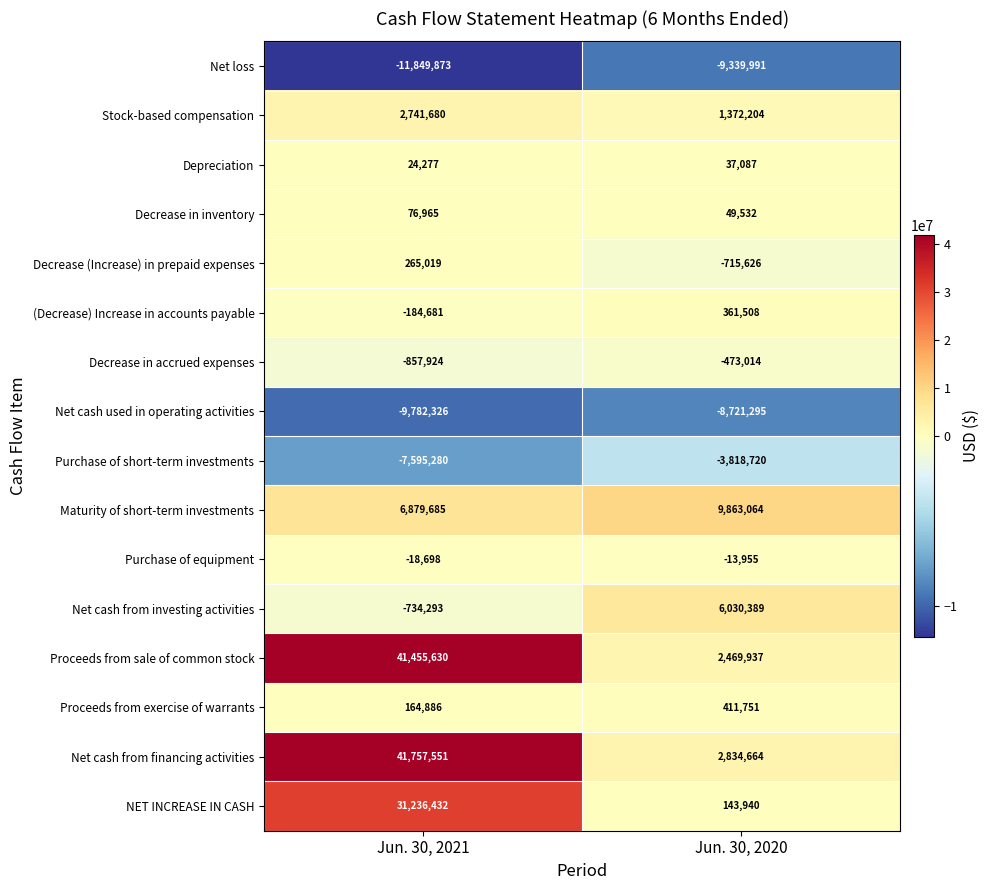

The Depreciation series shows 24277 at Jun. 30, 2021. True or false?

True